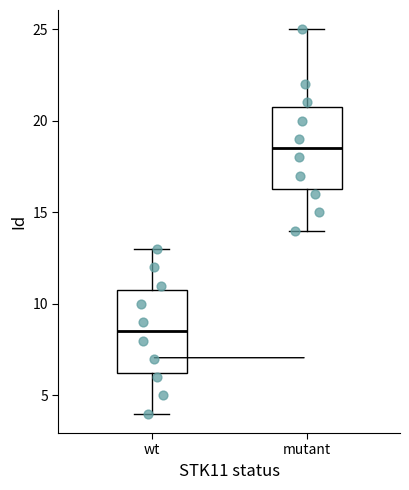

Reading left to right, read every box against the y-axis: the position of its median line, the range the box covers, and the ends of its whiskers. The values are not printed on the chart, so give them approximately, as read against the axis.

wt: median 8.5, box 6.5 to 11.0, whiskers 4.0 to 13.0
mutant: median 18.5, box 16.5 to 21.0, whiskers 14.0 to 25.0